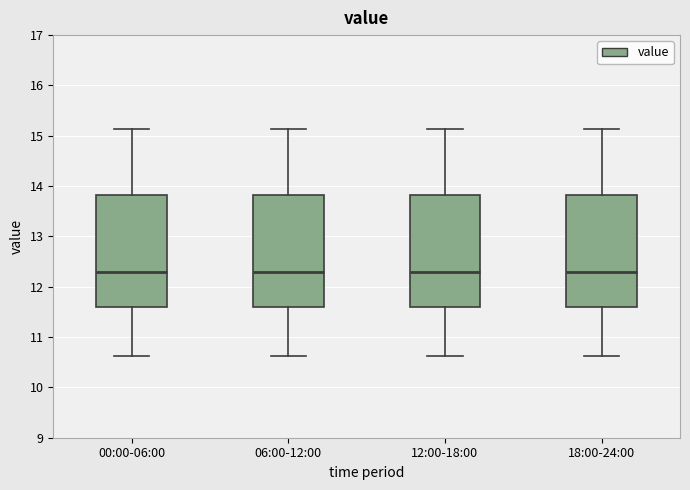

Reading left to right, read every box against the y-axis: the position of its median line, the range the box covers, and the ends of its whiskers. The values are not printed on the chart, so give them approximately, as read against the axis.

00:00-06:00: median 12.3, box 11.6 to 13.8, whiskers 10.6 to 15.1
06:00-12:00: median 12.3, box 11.6 to 13.8, whiskers 10.6 to 15.1
12:00-18:00: median 12.3, box 11.6 to 13.8, whiskers 10.6 to 15.1
18:00-24:00: median 12.3, box 11.6 to 13.8, whiskers 10.6 to 15.1